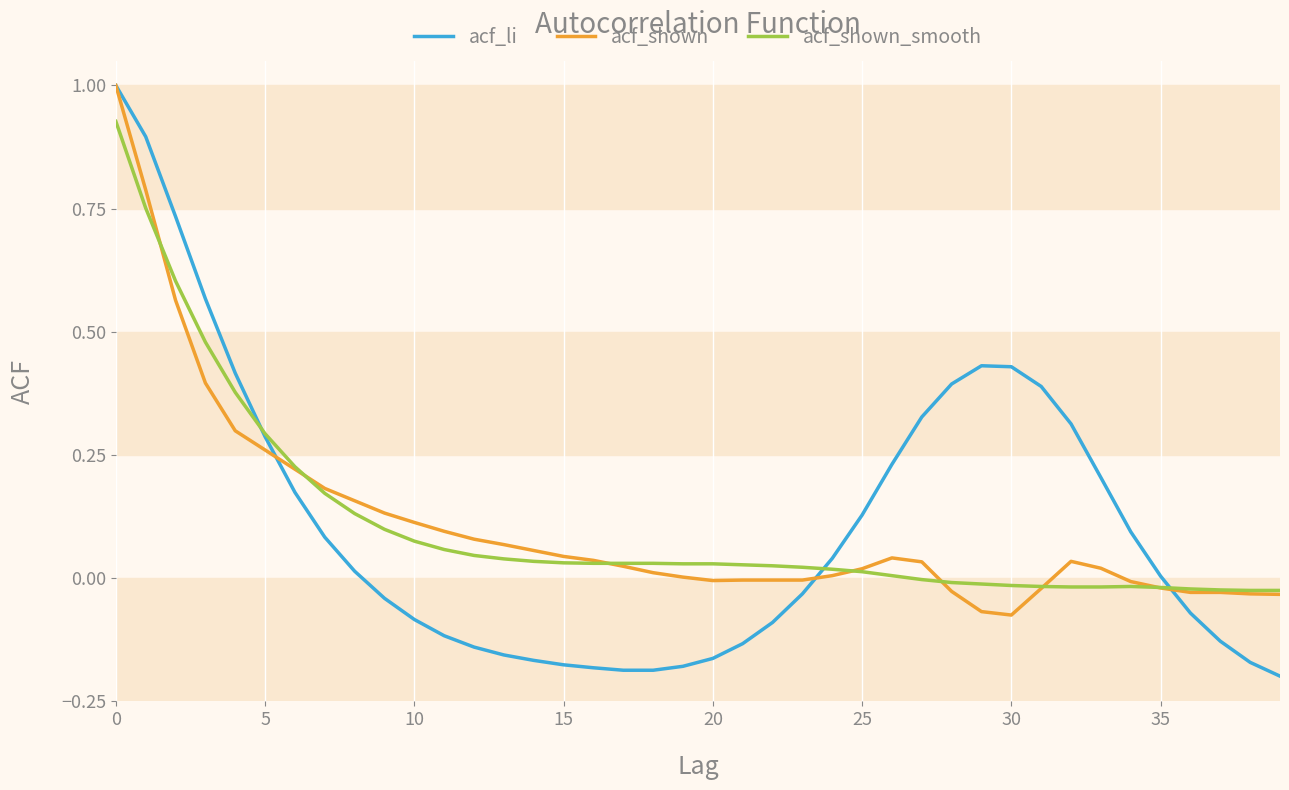

Which series has the widest spread of values?

acf_li